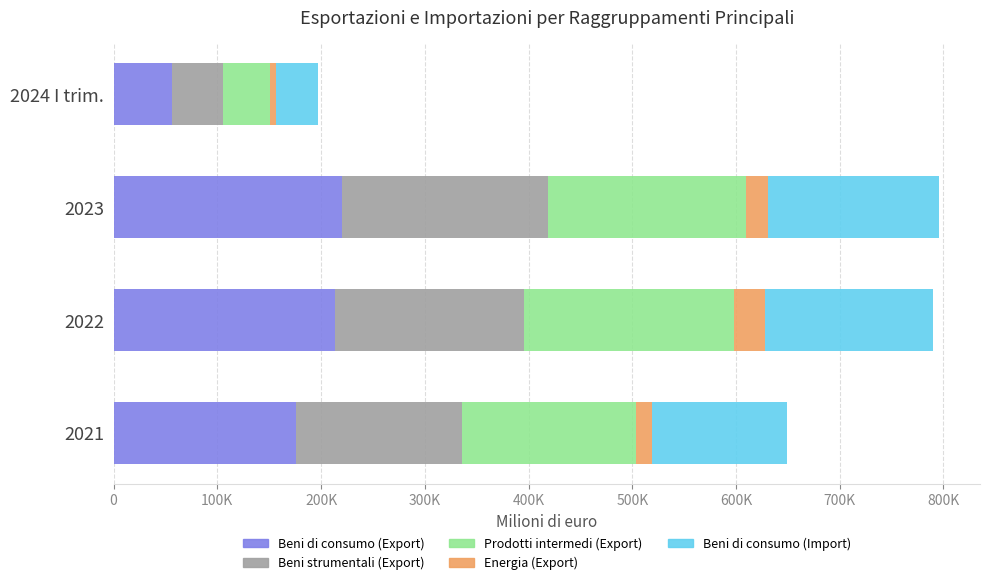

What are all the series names shown in the legend?

Beni di consumo (Export), Beni strumentali (Export), Prodotti intermedi (Export), Energia (Export), Beni di consumo (Import)